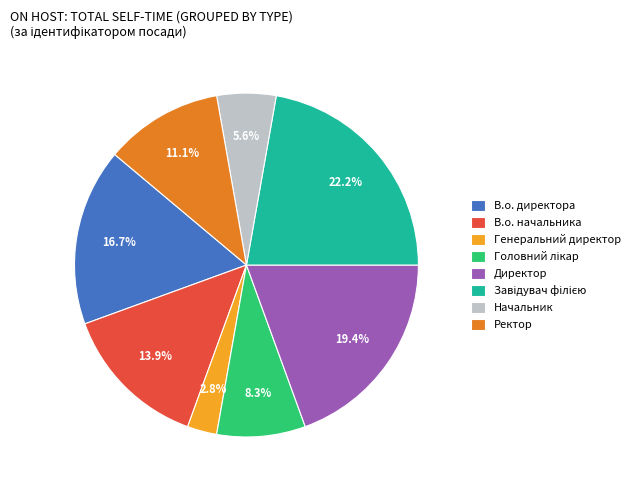

Does Начальник account for over 50% of the chart?

No